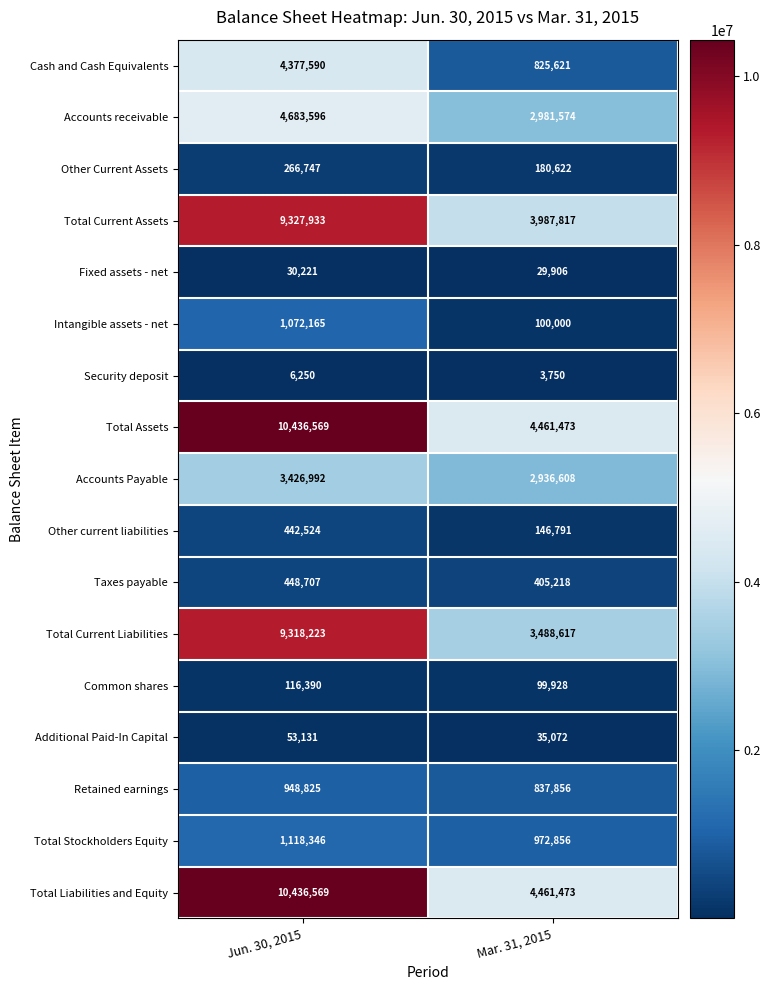

What is the smallest value displayed?

3750